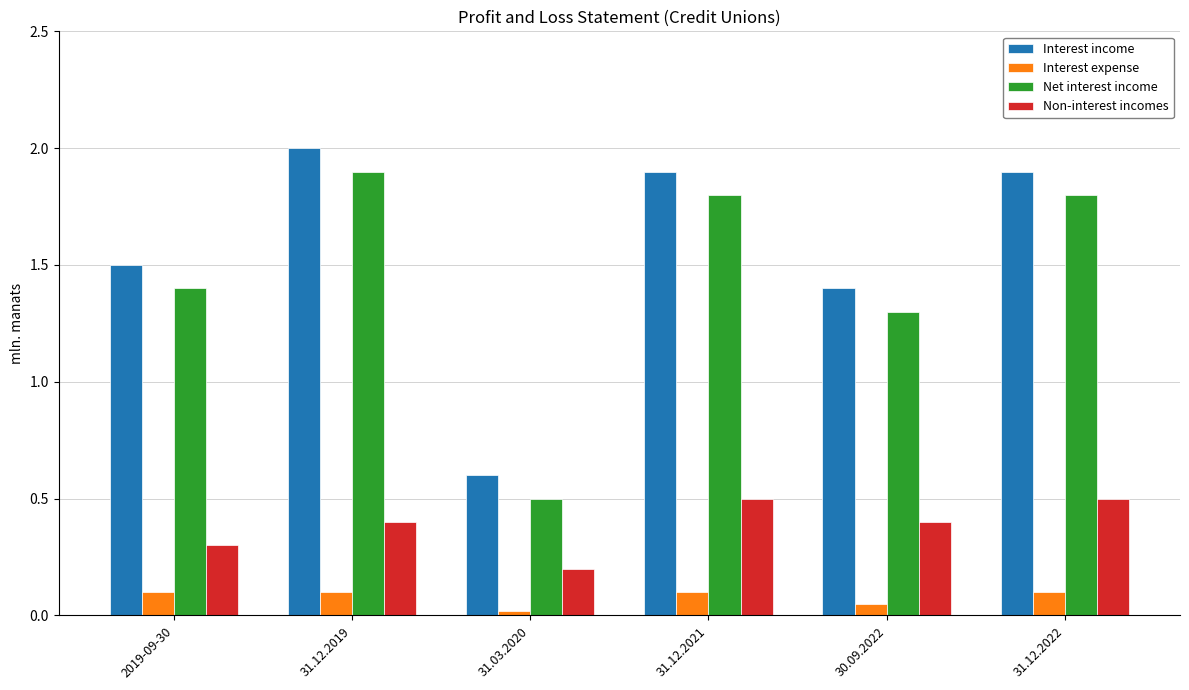

At which label does Interest income first exceed 1?

2019-09-30